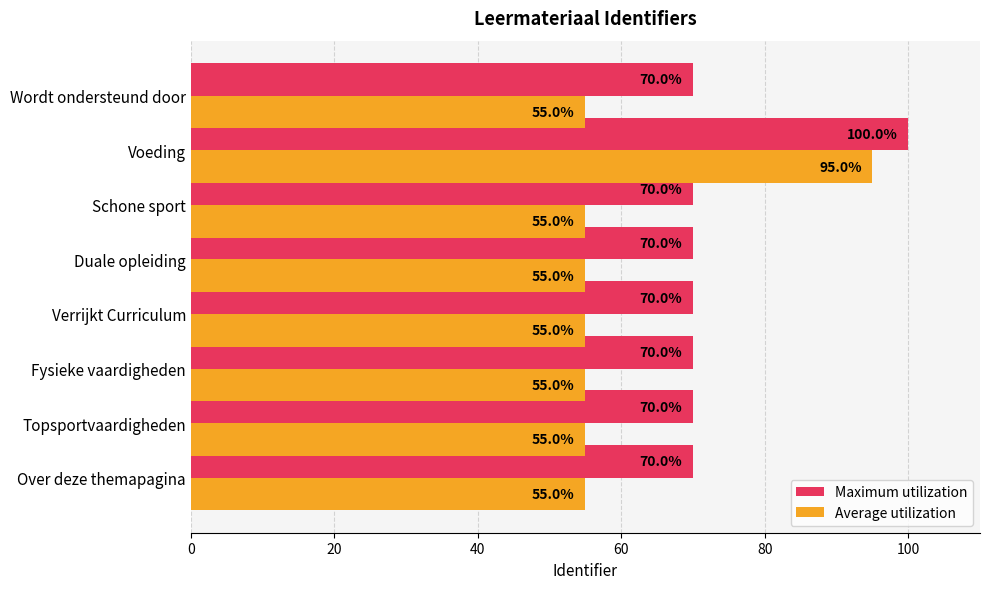

The value of Average utilization at Duale opleiding is 22.6. True or false?

False